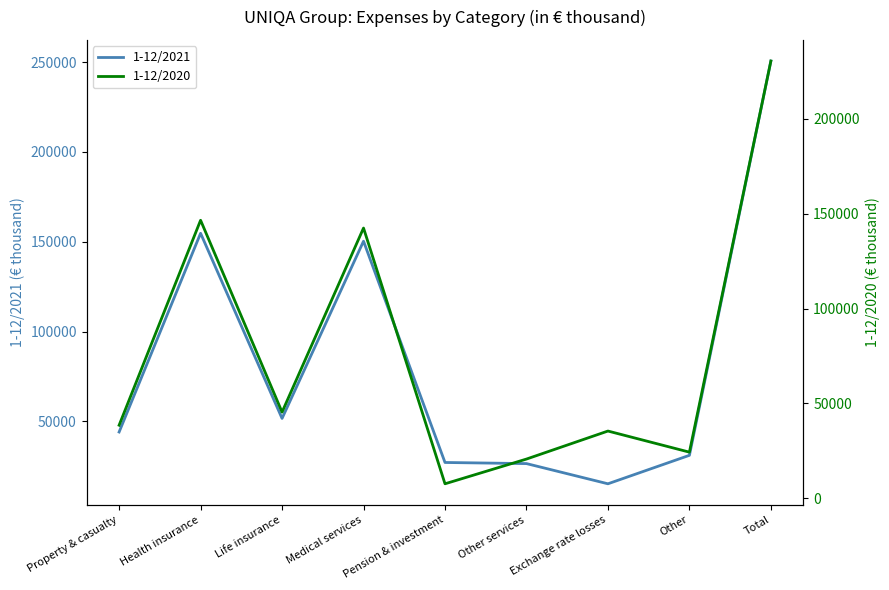

Between Property & casualty and Exchange rate losses, which series saw the biggest shift?

1-12/2021